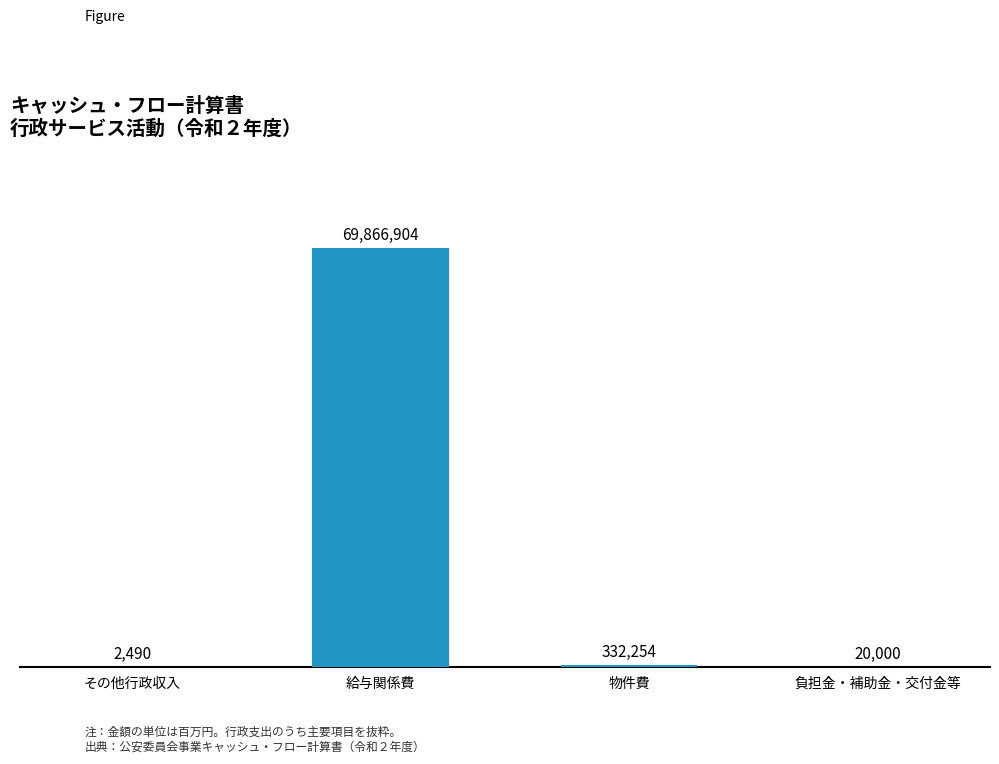

What is the average value?

17555412